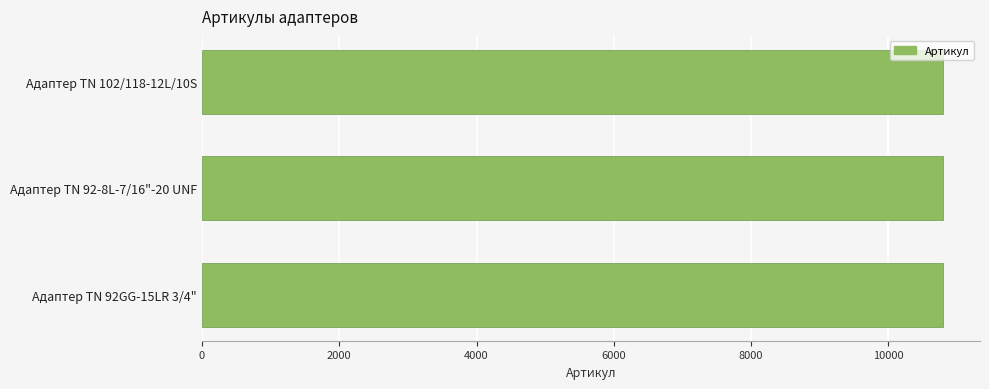

The value at Адаптер TN 92-8L-7/16"-20 UNF is 10794. True or false?

True